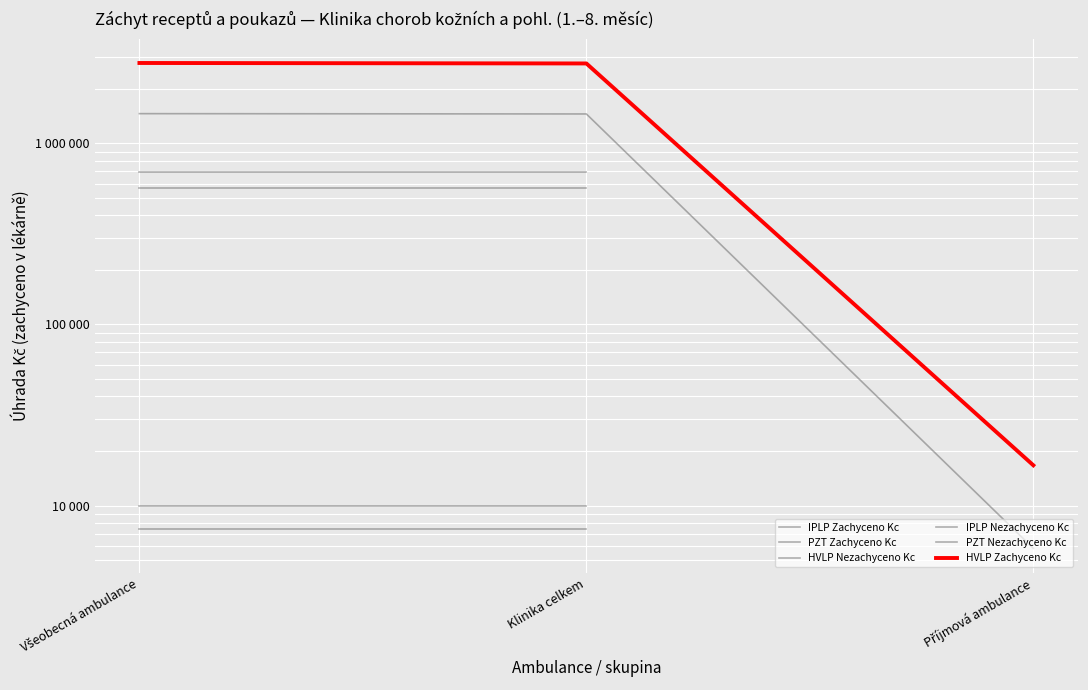

What is the average value of the HVLP Nezachyceno Kc series?

973039.8